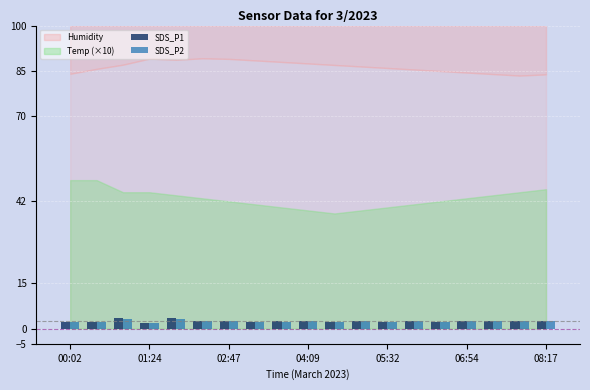

What is the highest value of the SDS_P1 series?

3.5